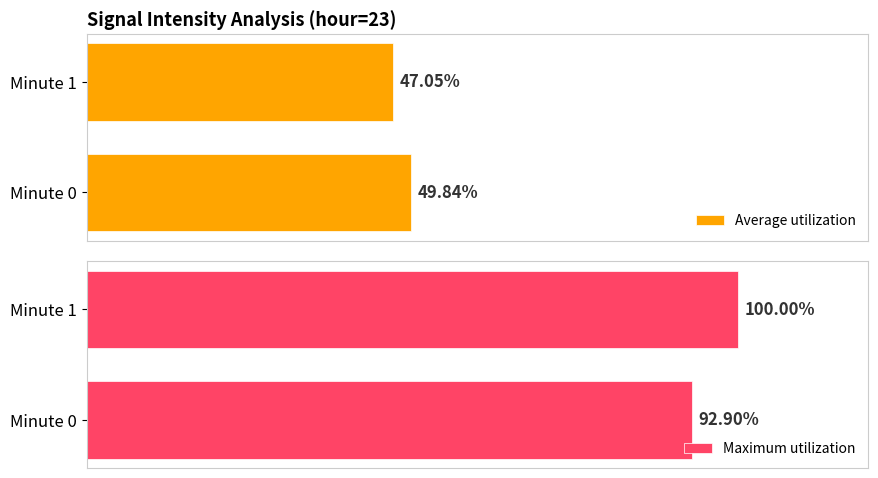

Are the bars horizontal?

Yes